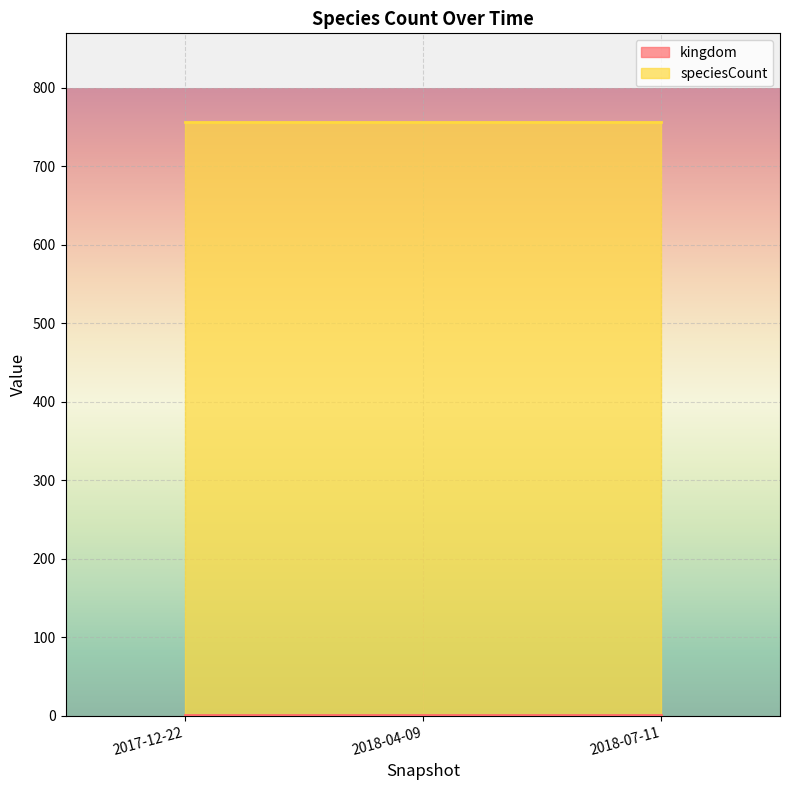

What position from the left is 2018-07-11?

3